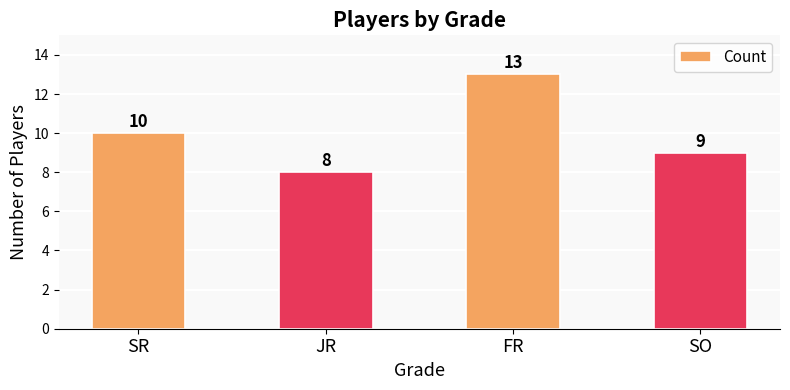

What is the average value?

10